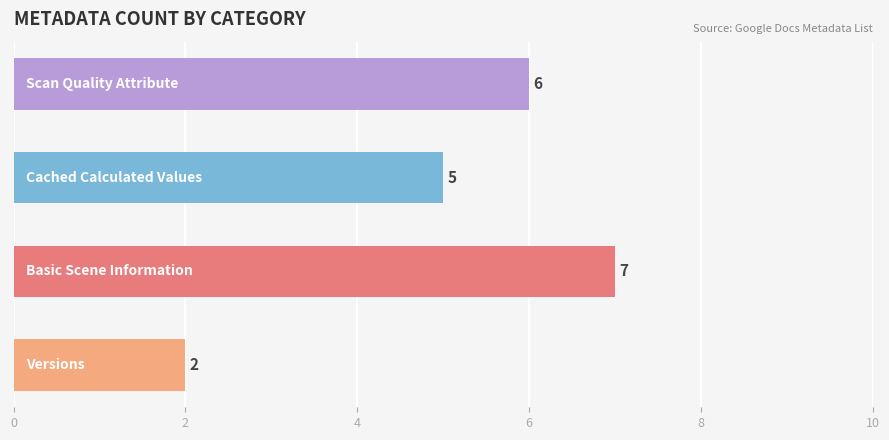

Reading top to bottom, what are all the values shown in this chart?

6	5	7	2